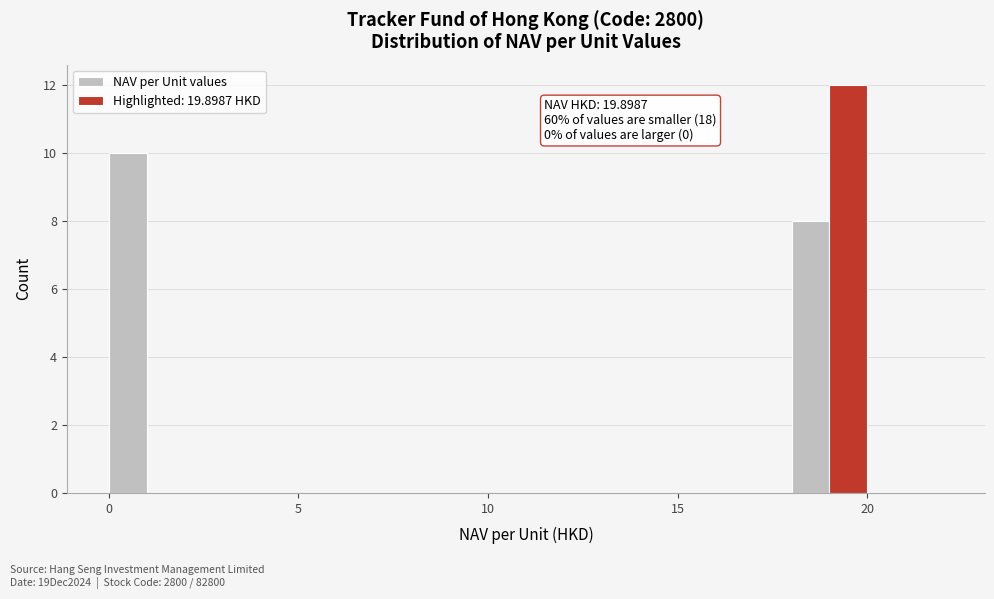

Around what value on the x-axis is the tallest bar? Give the approximate position of its centre, as read against the axis.

19.5